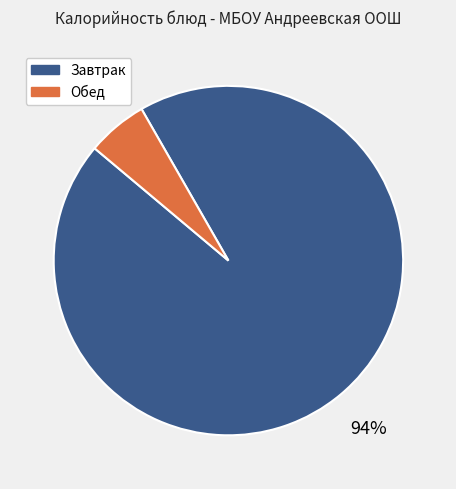

Is there a majority slice in this chart?

Yes